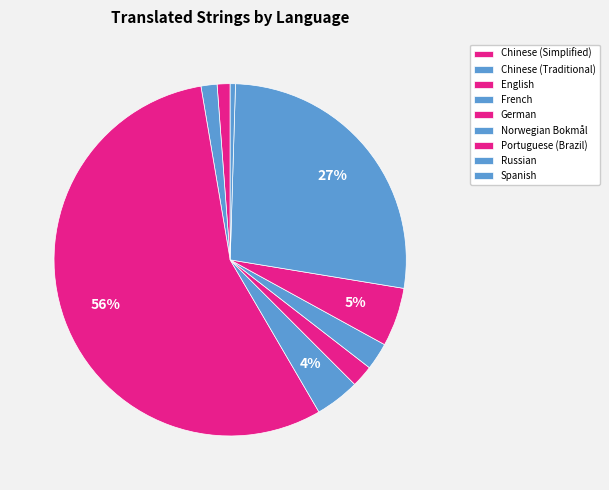

How many slices are in this pie chart?

9